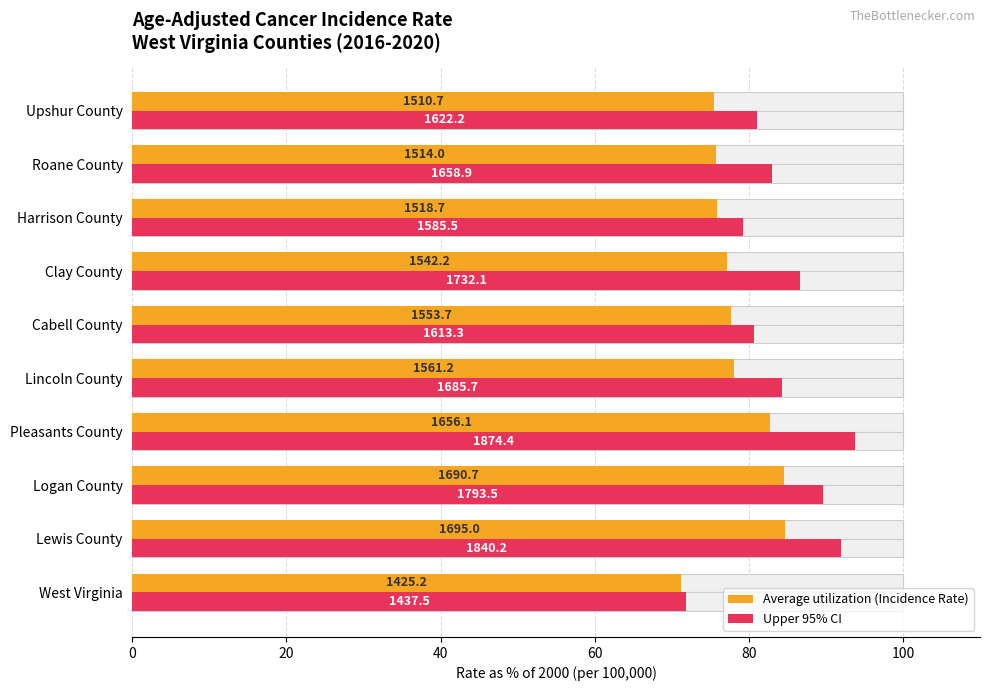

Is the value of Upper 95% CI at Pleasants County greater than the value of Average utilization (Incidence Rate) at Lincoln County?

Yes